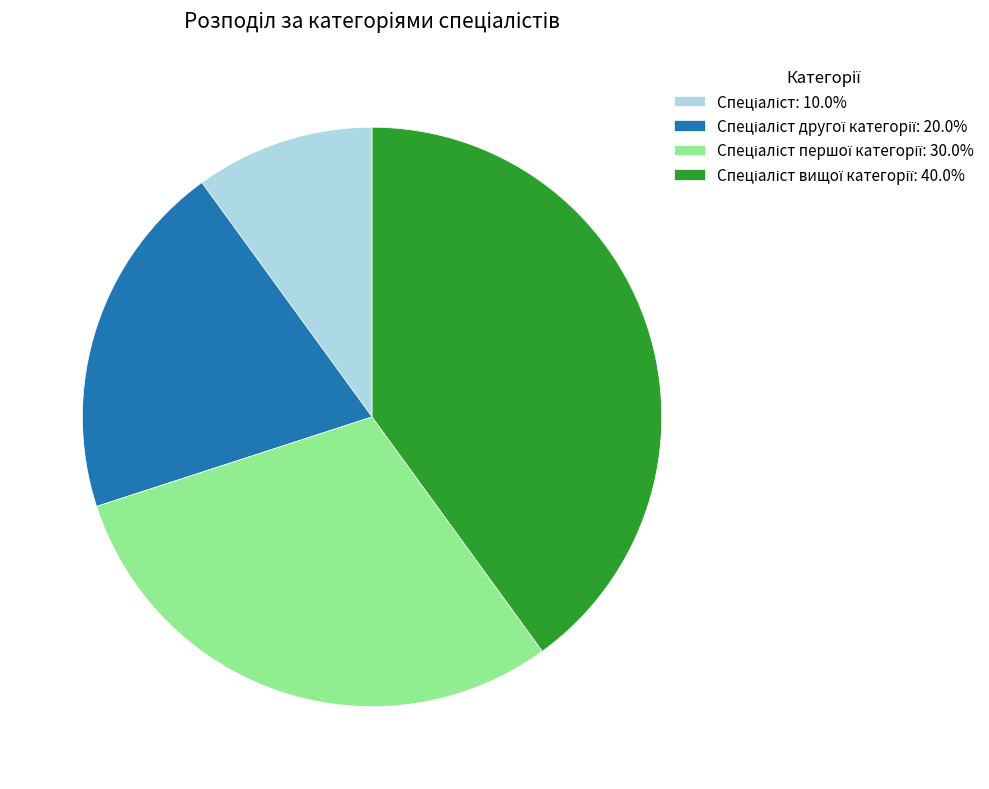

How many segments does this pie chart have?

4